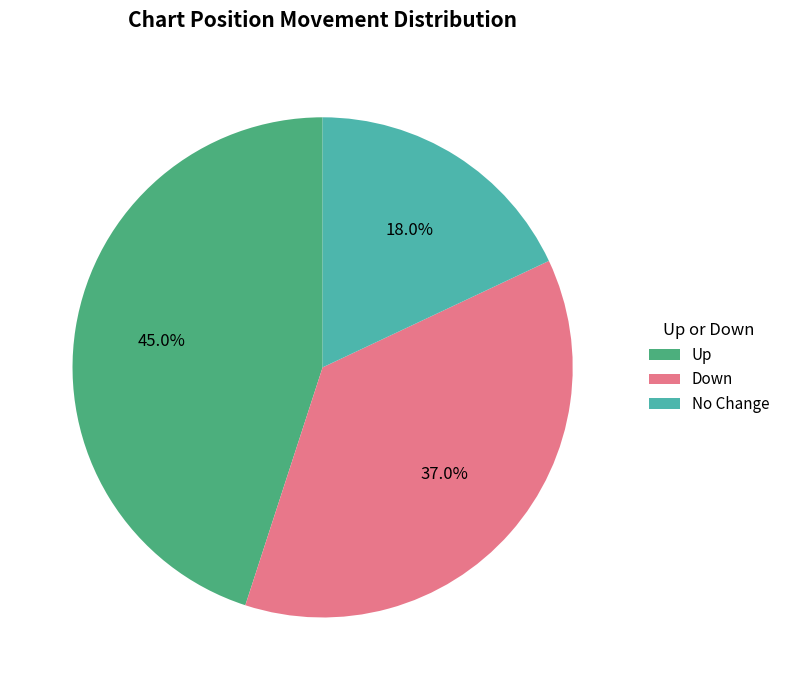

Count the number of slices in the pie.

3